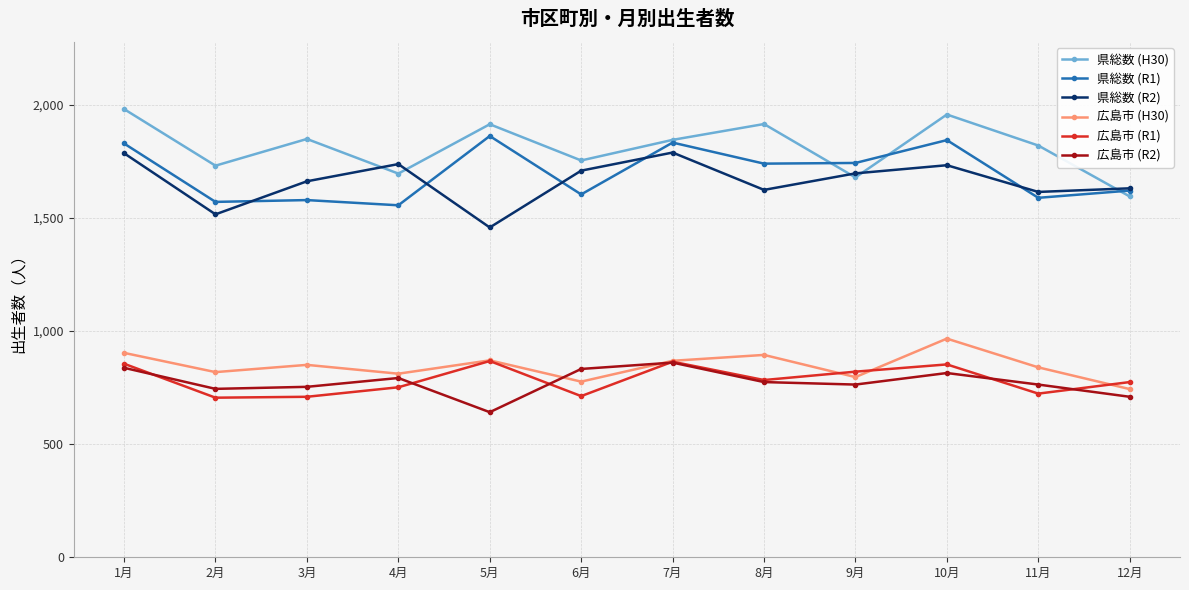

At how many categories does at least one series exceed 933?

12